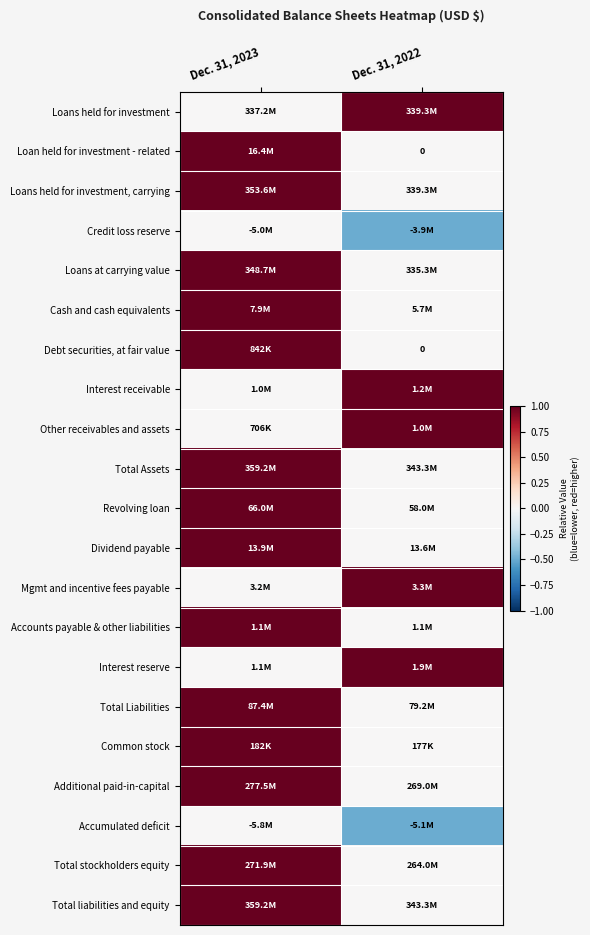

Between Dec. 31, 2023 and Dec. 31, 2022, which is larger?

Dec. 31, 2022